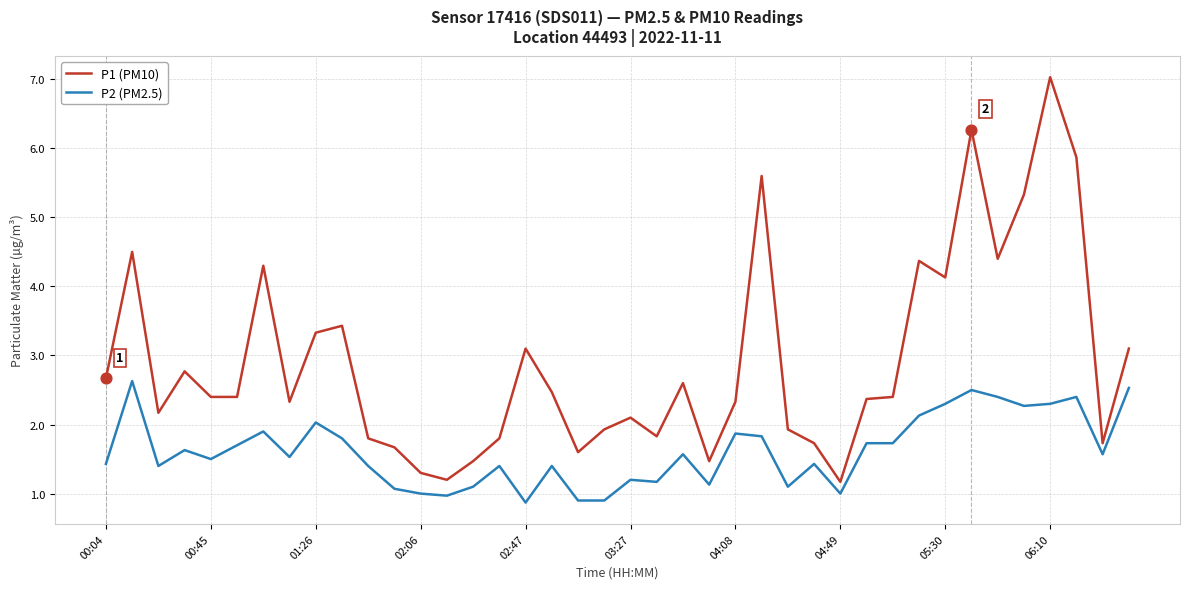

What are all the series names shown in the legend?

P1 (PM10), P2 (PM2.5)